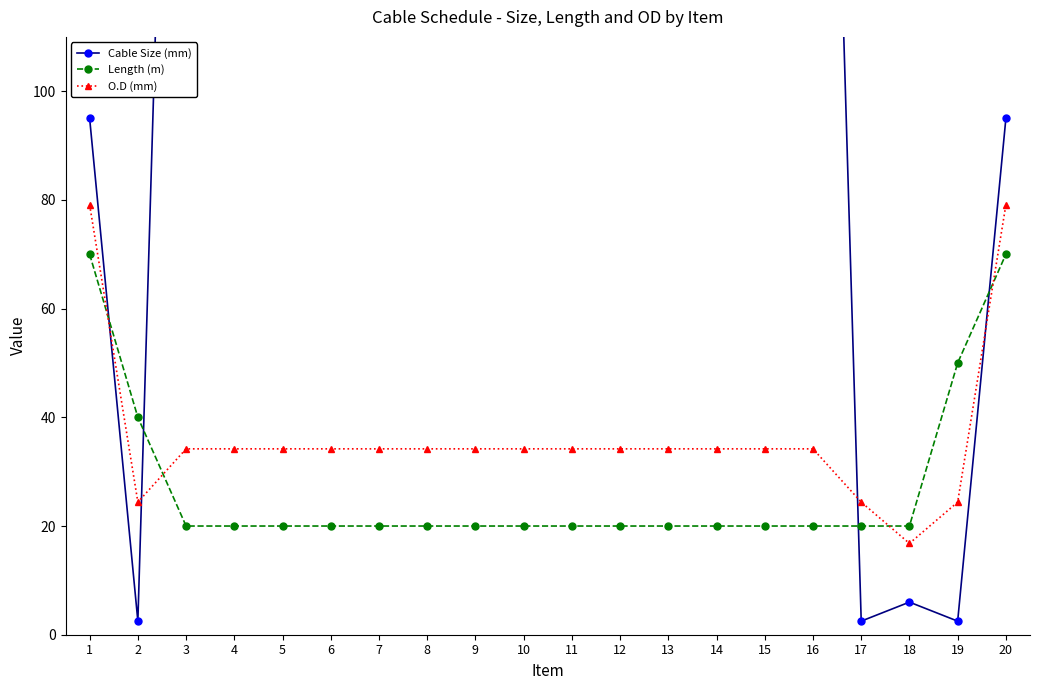

Reading left to right, list all the values displayed in this chart.

Cable Size (mm): 1=95.0	2=2.5	3=300.0	4=300.0	5=300.0	6=300.0	7=300.0	8=300.0	9=300.0	10=300.0	11=300.0	12=300.0	13=300.0	14=300.0	15=300.0	16=300.0	17=2.5	18=6.0	19=2.5	20=95.0
Length (m): 1=70.0	2=40.0	3=20.0	4=20.0	5=20.0	6=20.0	7=20.0	8=20.0	9=20.0	10=20.0	11=20.0	12=20.0	13=20.0	14=20.0	15=20.0	16=20.0	17=20.0	18=20.0	19=50.0	20=70.0
O.D (mm): 1=79.1	2=24.4	3=34.2	4=34.2	5=34.2	6=34.2	7=34.2	8=34.2	9=34.2	10=34.2	11=34.2	12=34.2	13=34.2	14=34.2	15=34.2	16=34.2	17=24.4	18=16.8	19=24.4	20=79.1